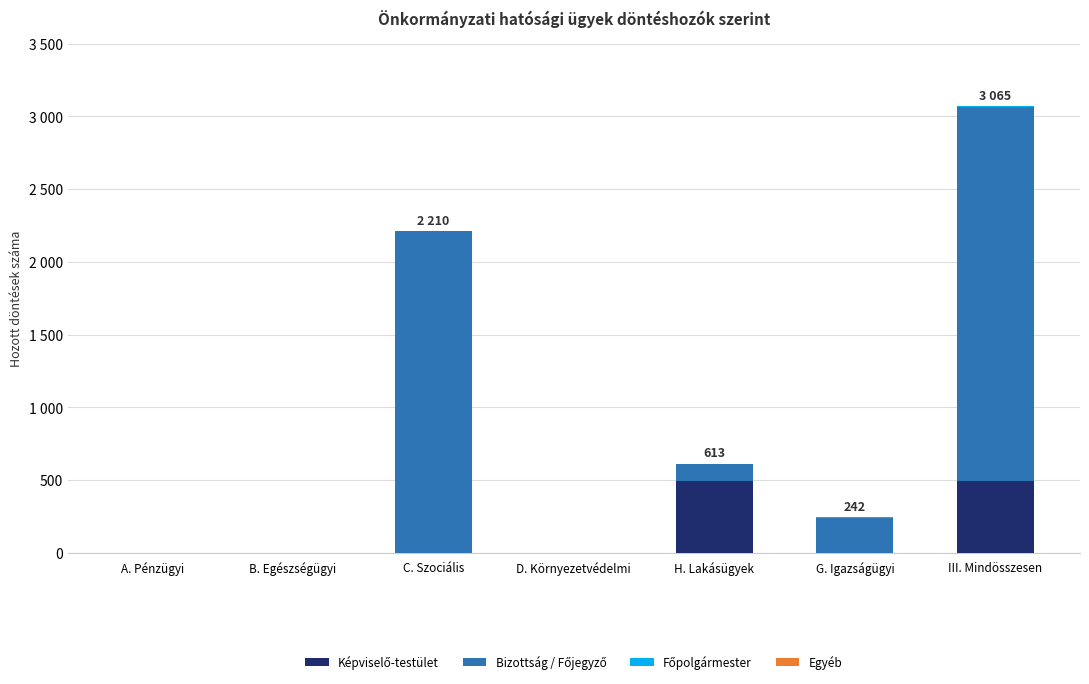

At which label is Képviselő-testület closest to 247?

A. Pénzügyi